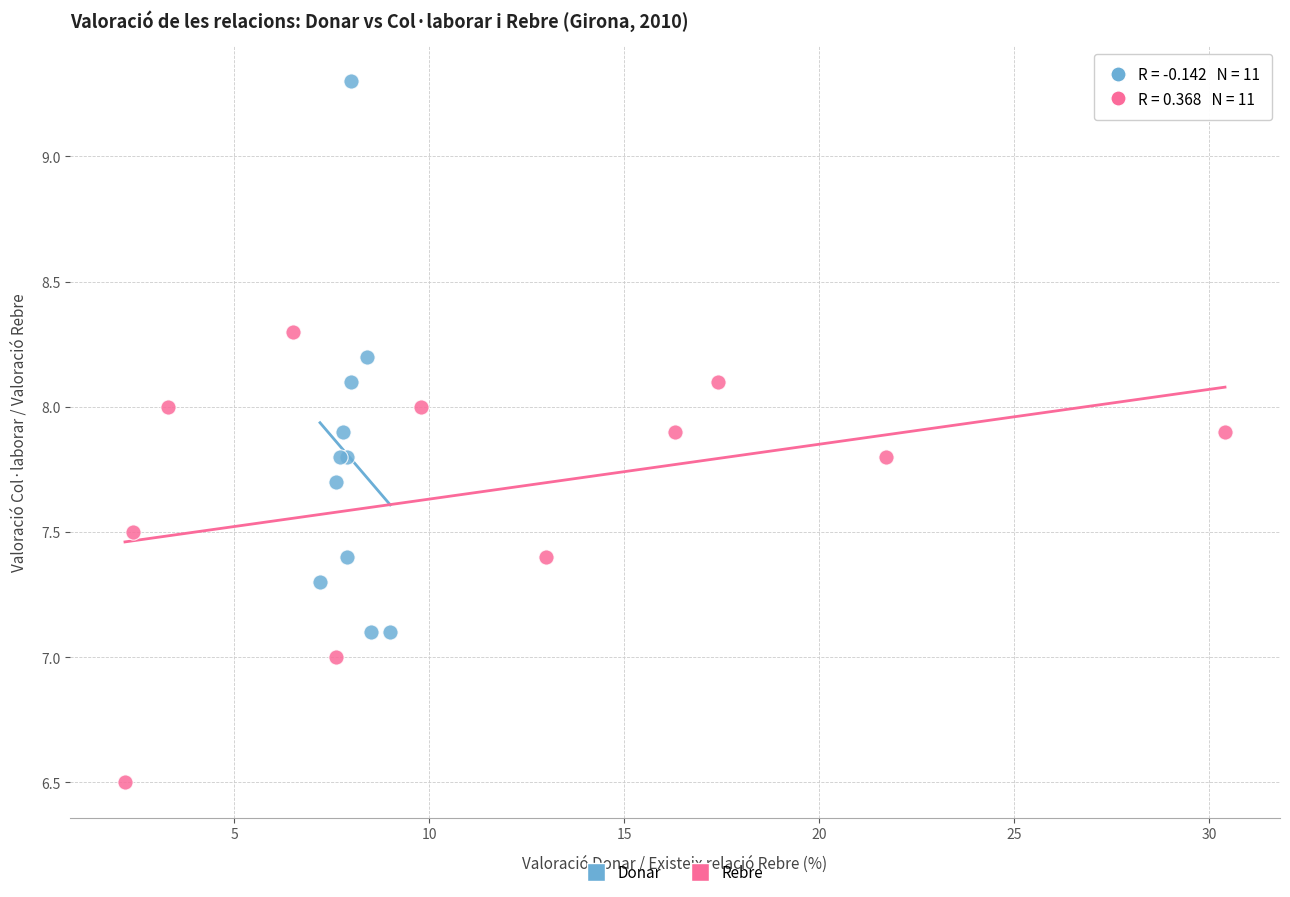

Which series has the largest Y range (max minus min)?

Donar